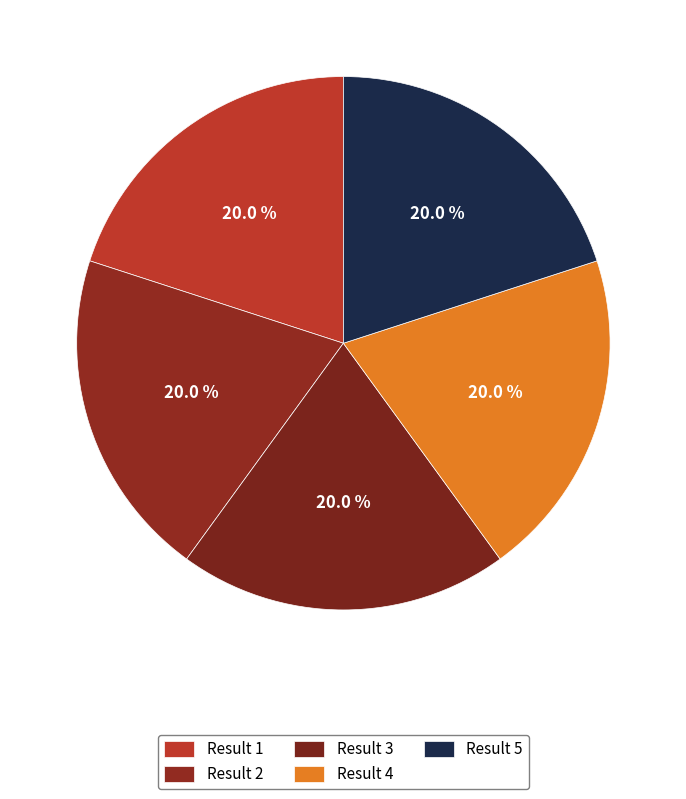

How many slices are in this pie chart?

5